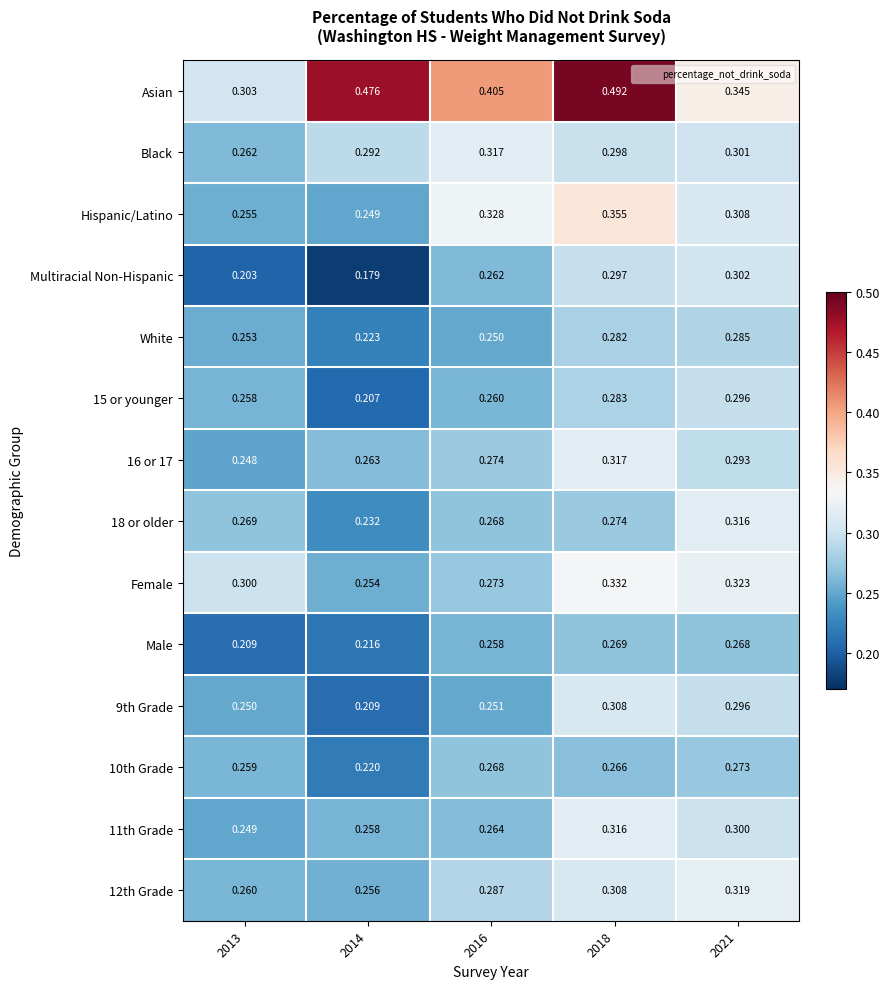

Which series has the largest total across all categories?

Asian